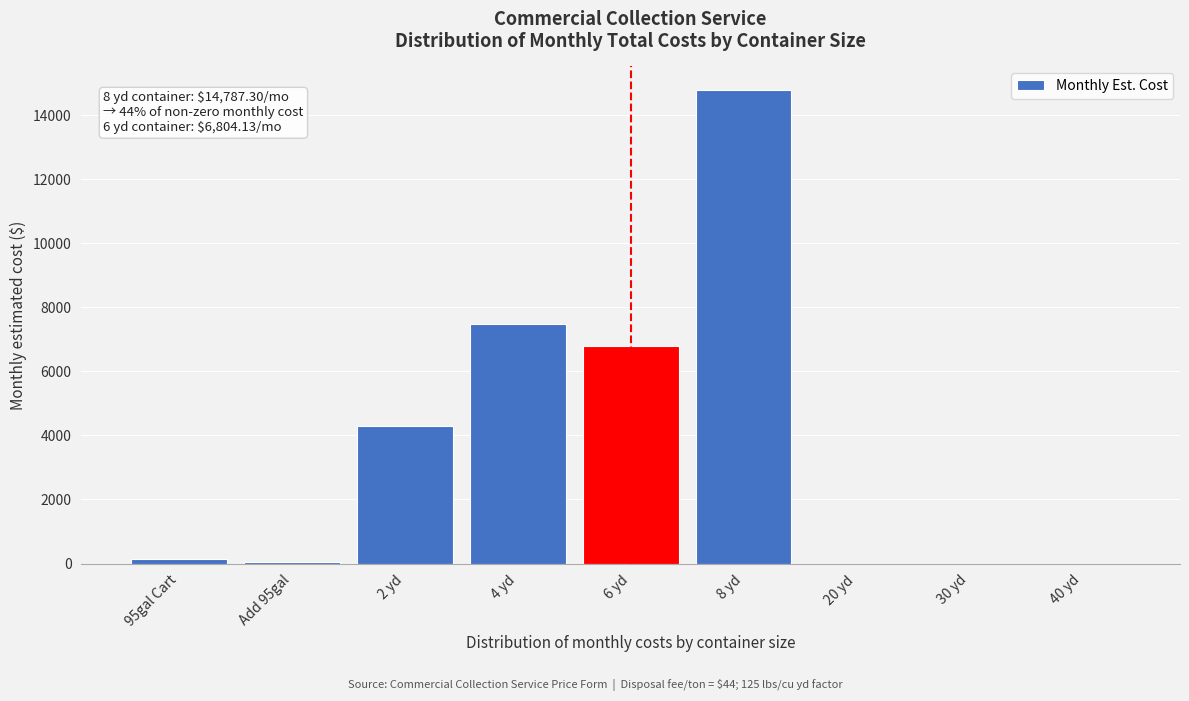

What is the sum of all values?

33540.2